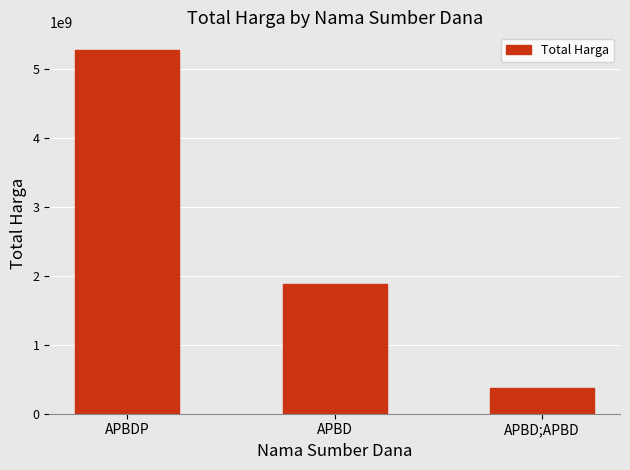

What is the greatest value displayed?

5266388740